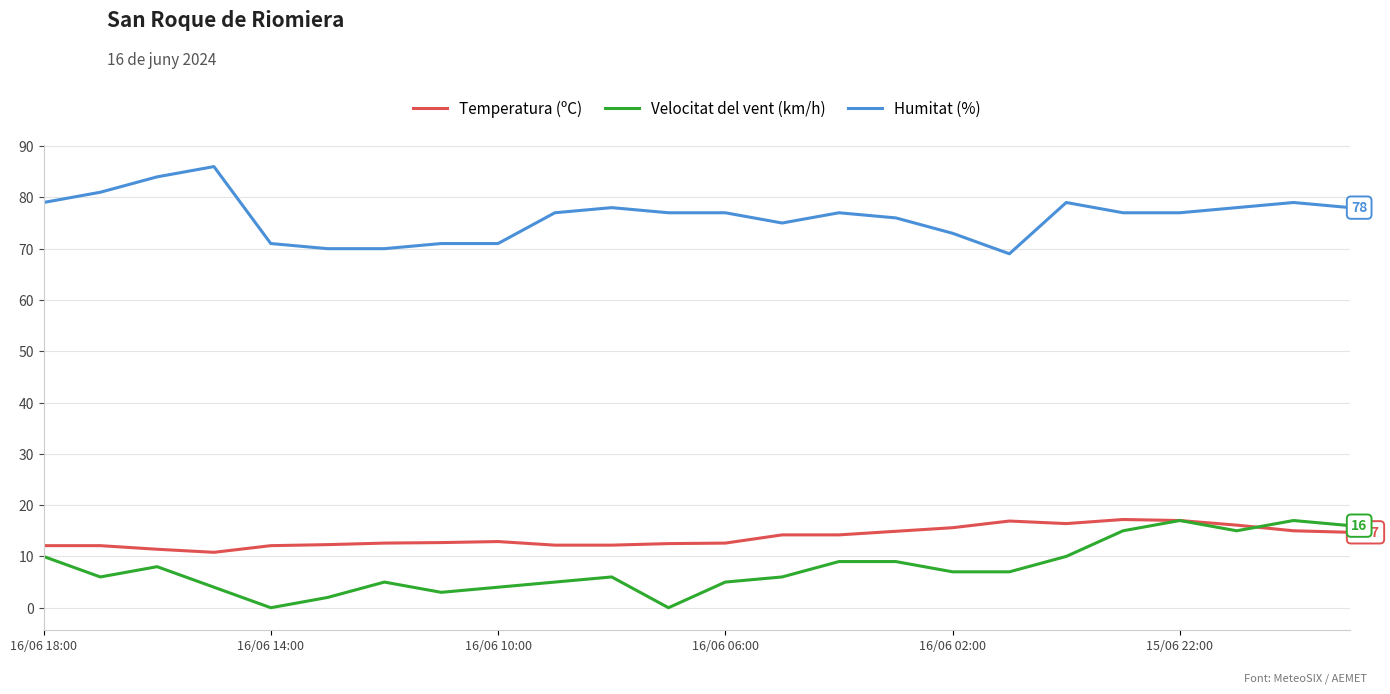

At how many categories does at least one series exceed 14?

24